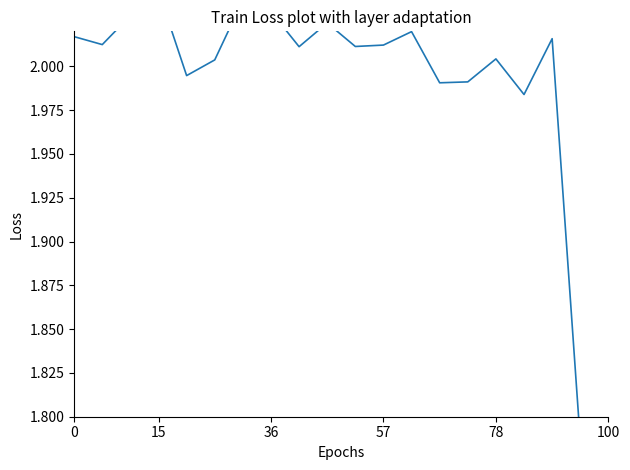

How many data points are less than 2?

6